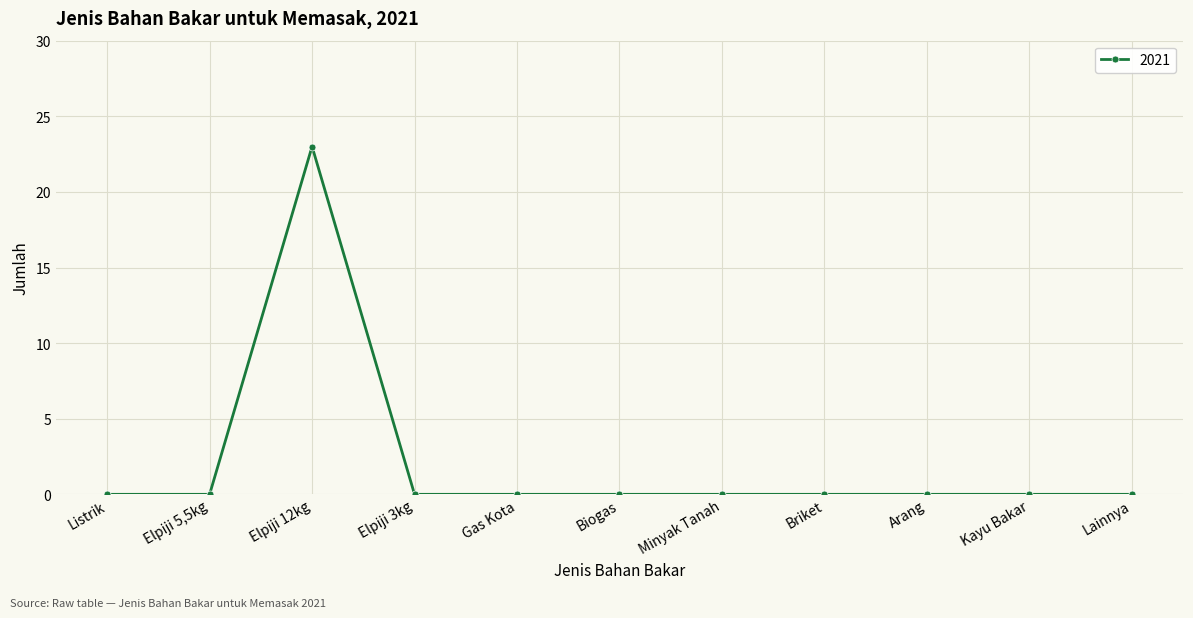

True or false: the data has more than 0 interior local peaks.

True